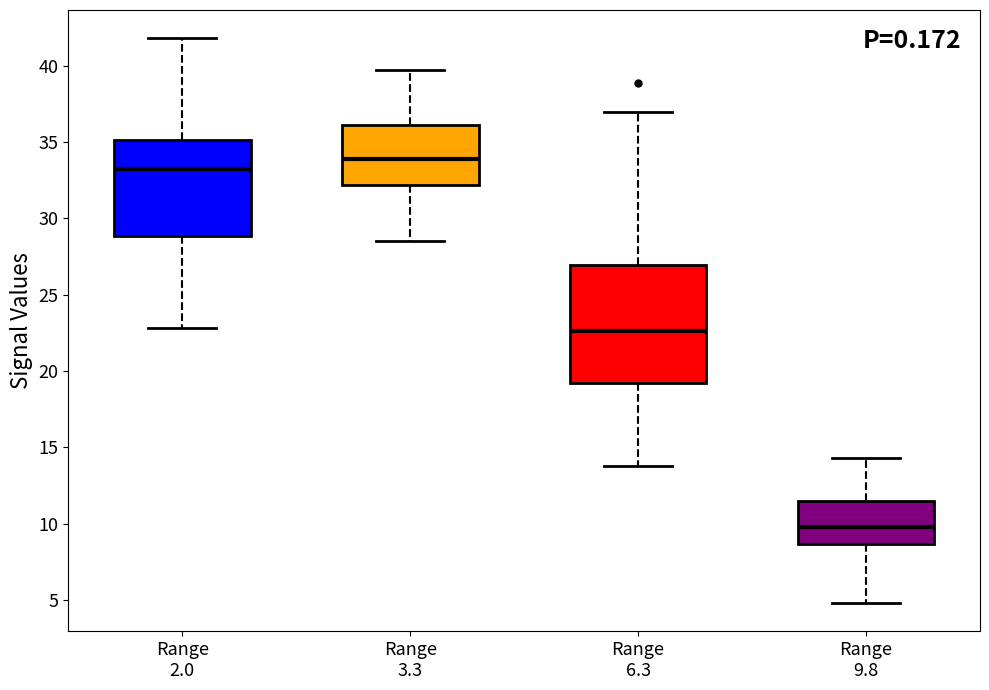

Which box is the tallest, from its lower edge to its upper edge?

Range 6.3